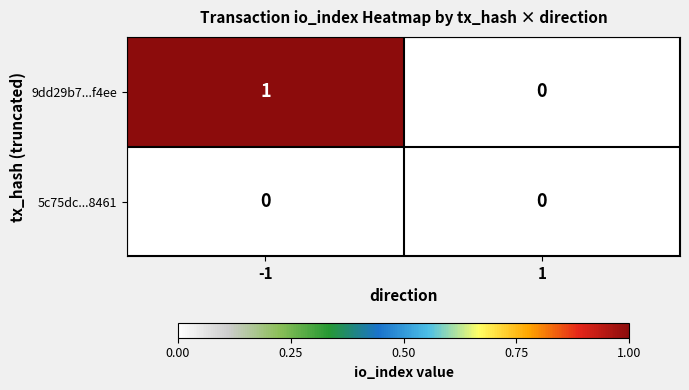

Reading left to right, transcribe all the data shown in this chart.

9dd29b7...f4ee: -1=1	1=0
5c75dc...8461: -1=0	1=0